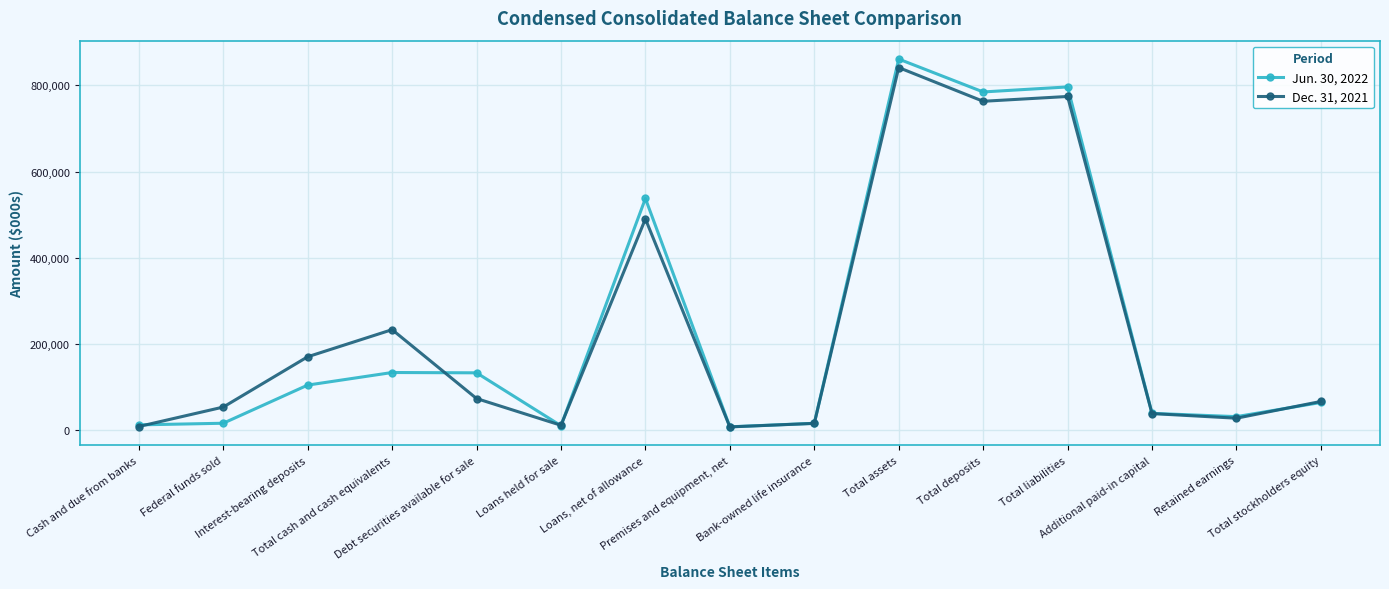

What position from the right is Loans, net of allowance?

9